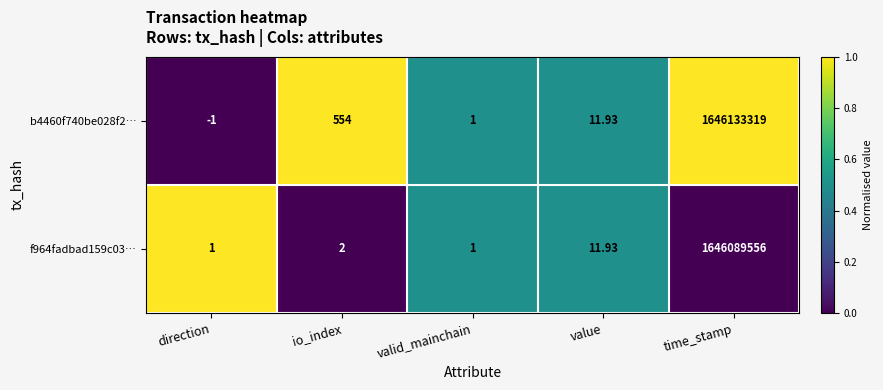

Which label corresponds to the smallest value in the chart?

direction